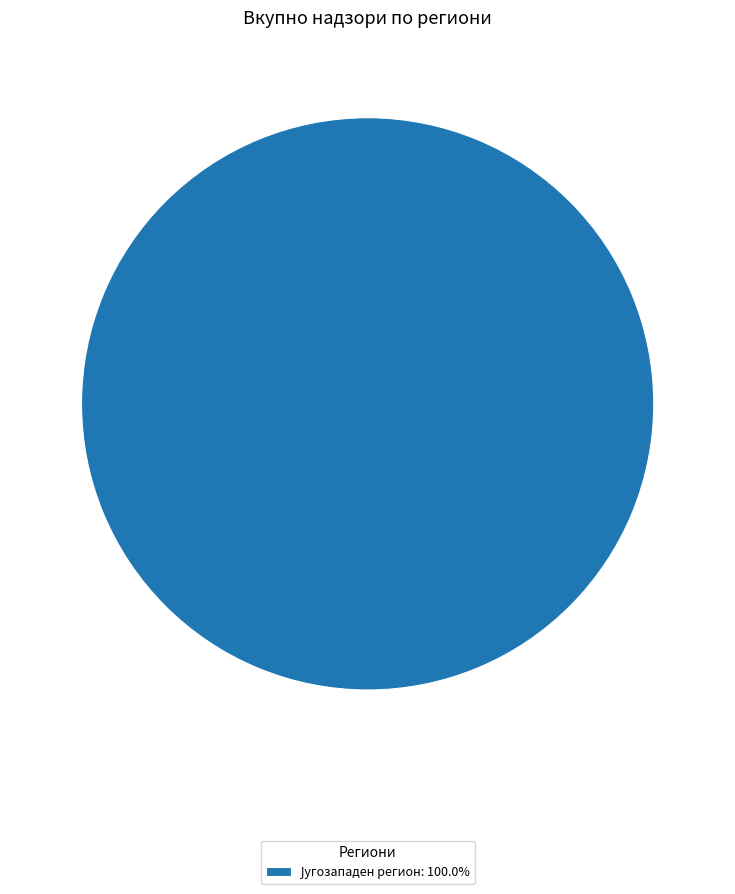

Is there any slice that represents more than half of the pie?

Yes